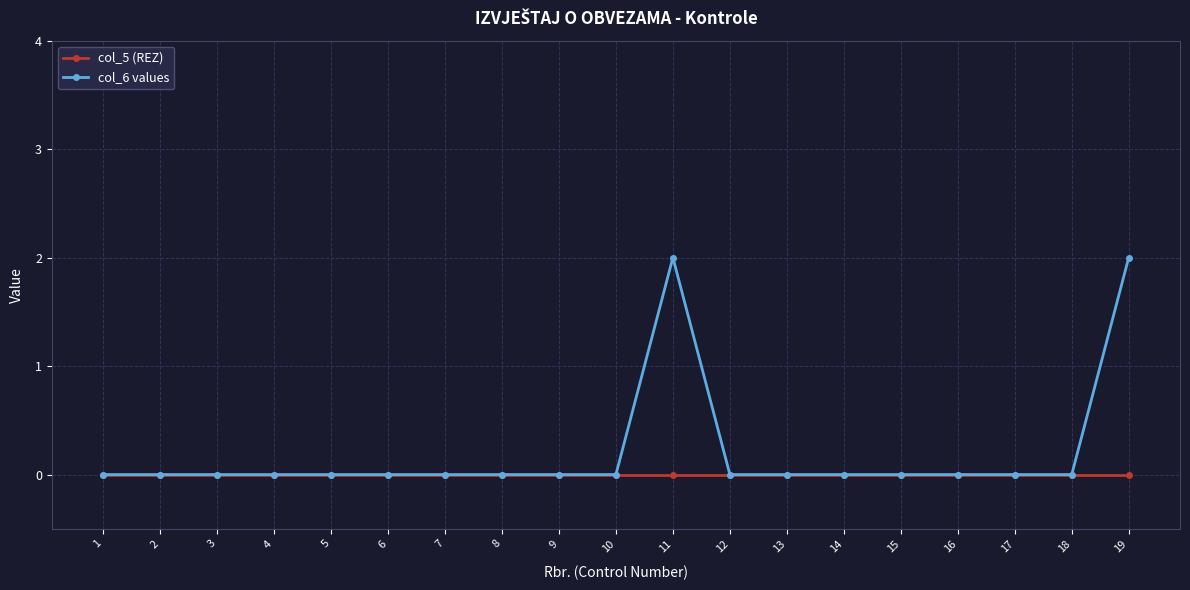

Which series has the largest total across all categories?

col_6 values